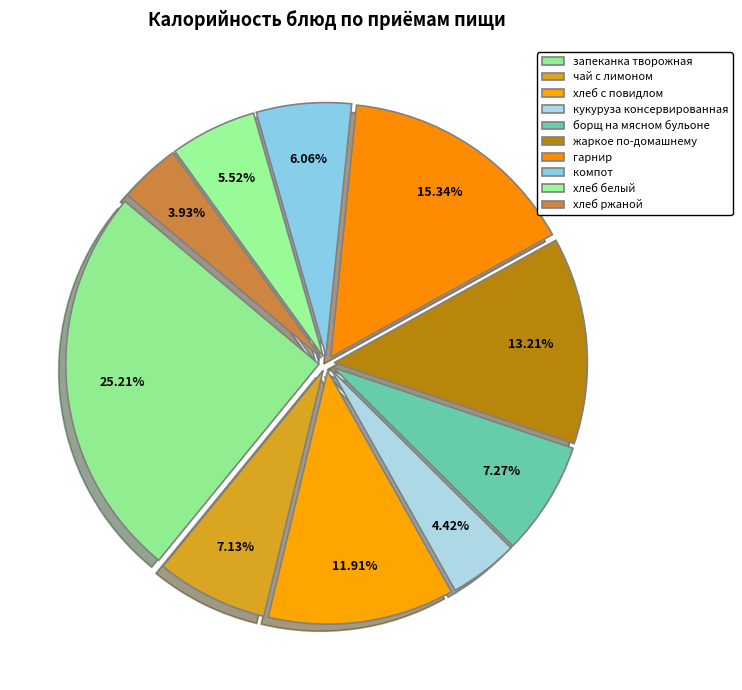

Between компот and хлеб с повидлом, which is larger?

хлеб с повидлом